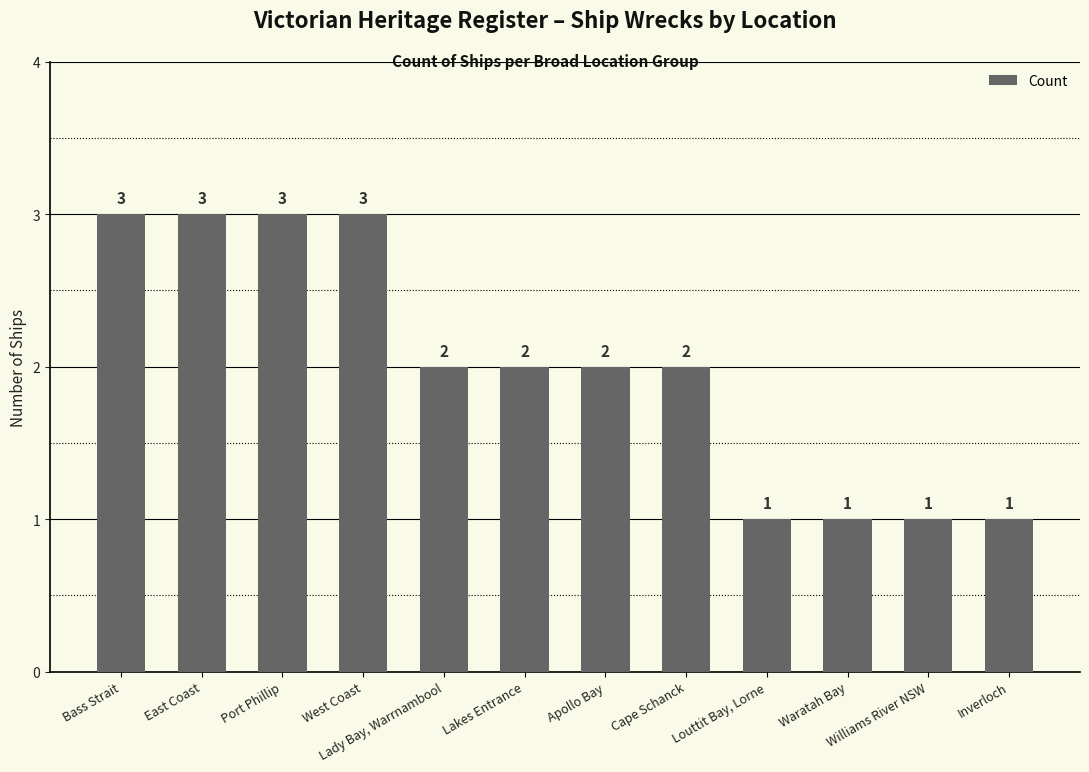

Between Lakes Entrance and Inverloch, which is larger?

Lakes Entrance